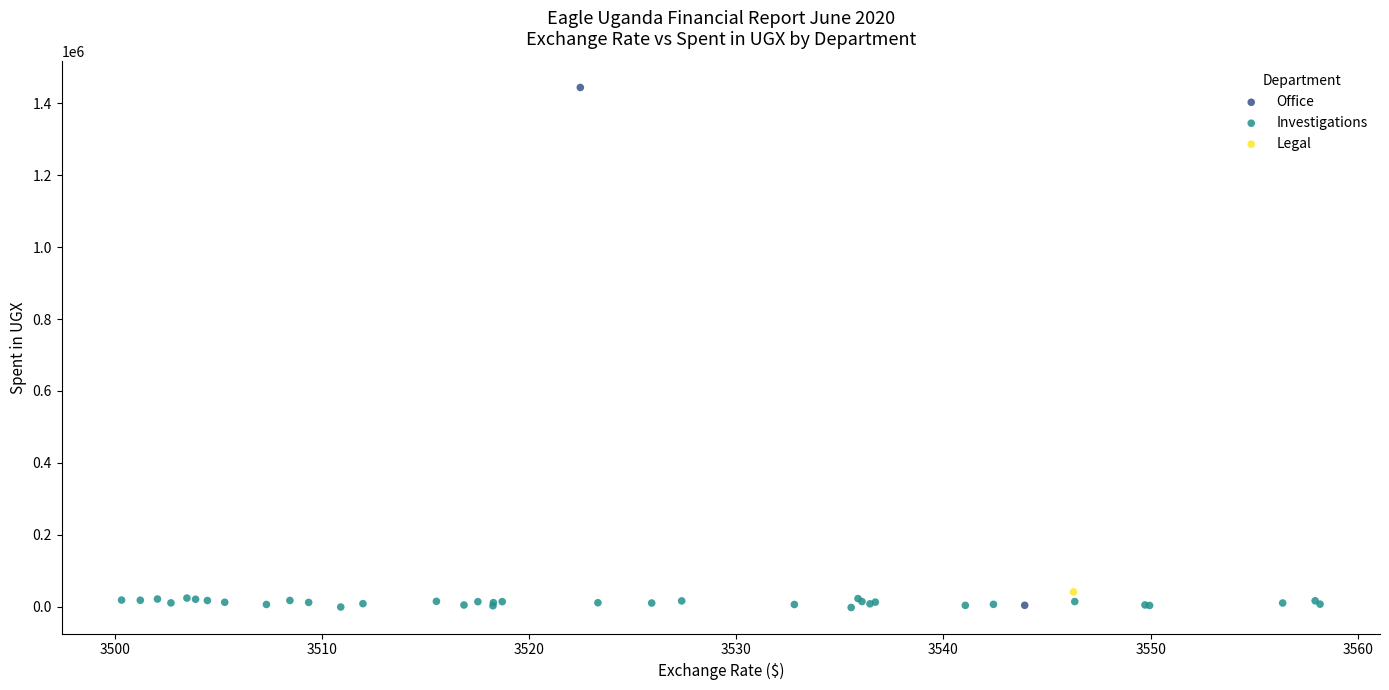

What are all the series names shown in the legend?

Office, Investigations, Legal